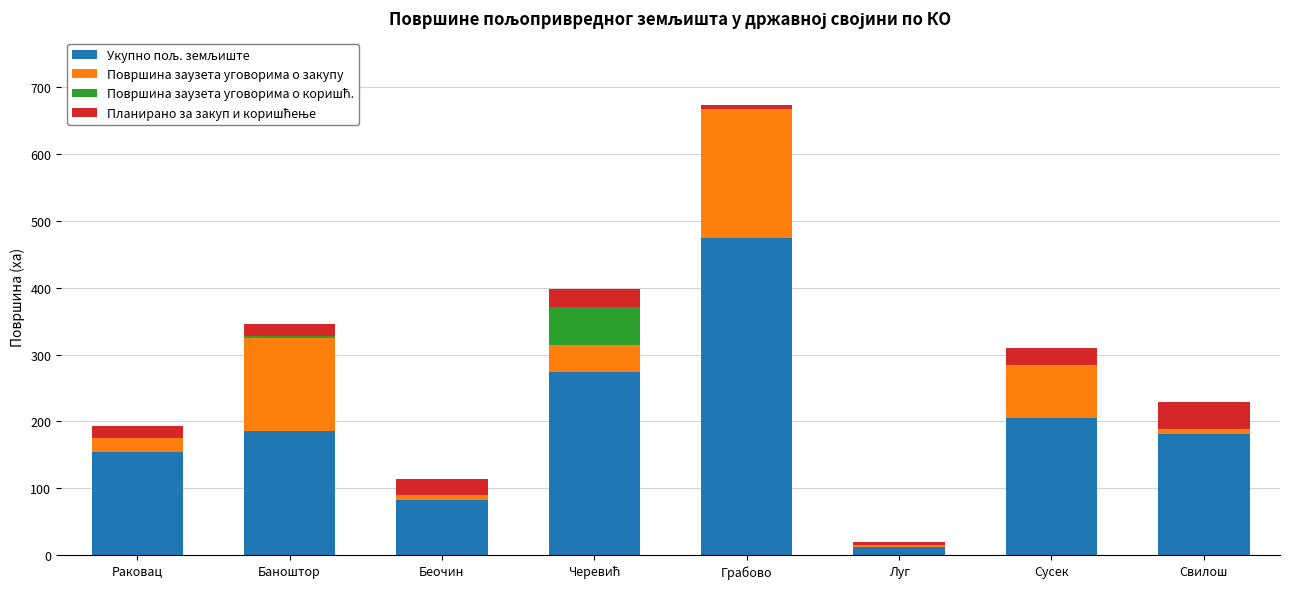

At which category is the sum across all series the highest?

Грабово